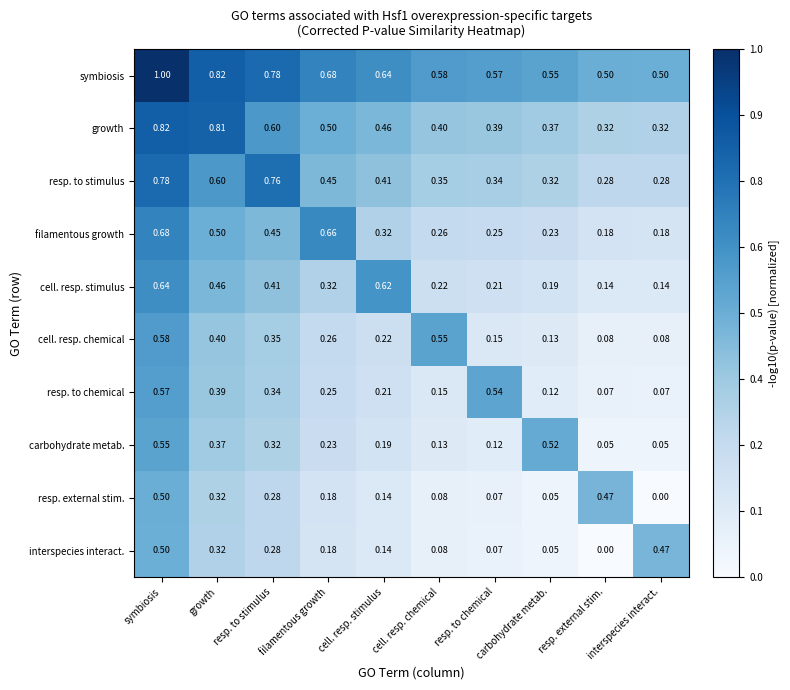

Which series has the largest total across all categories?

symbiosis